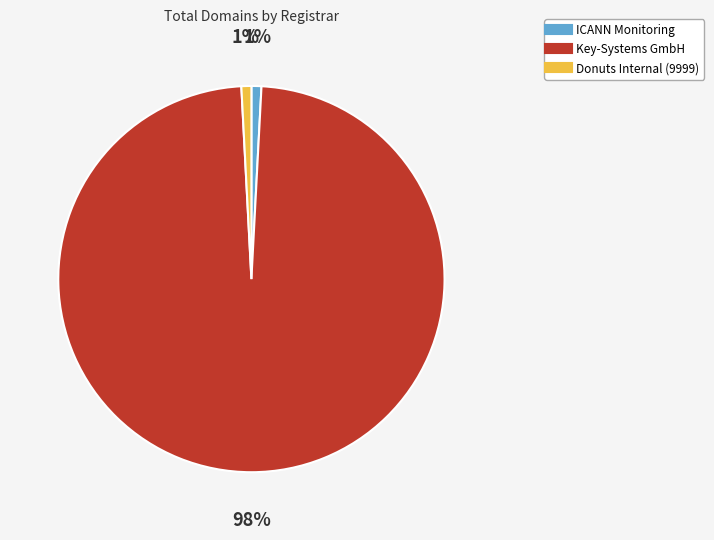

How many segments does this pie chart have?

3